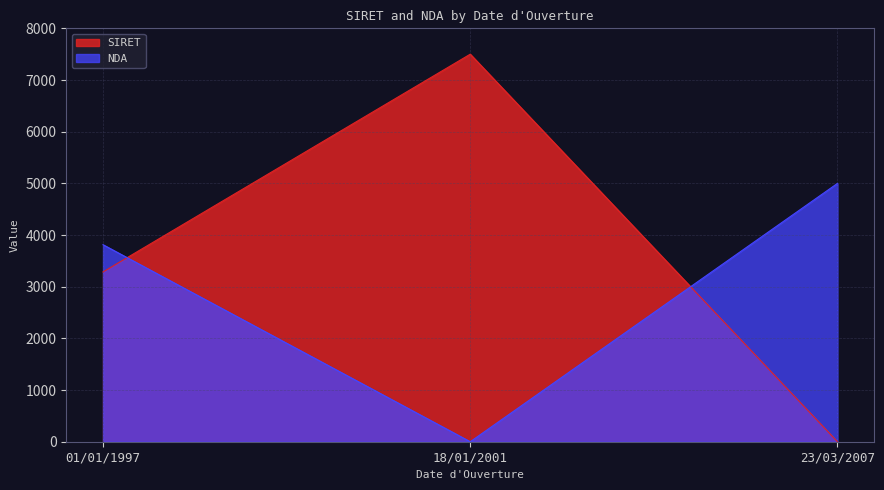

At how many categories does at least one series exceed 5802?

1